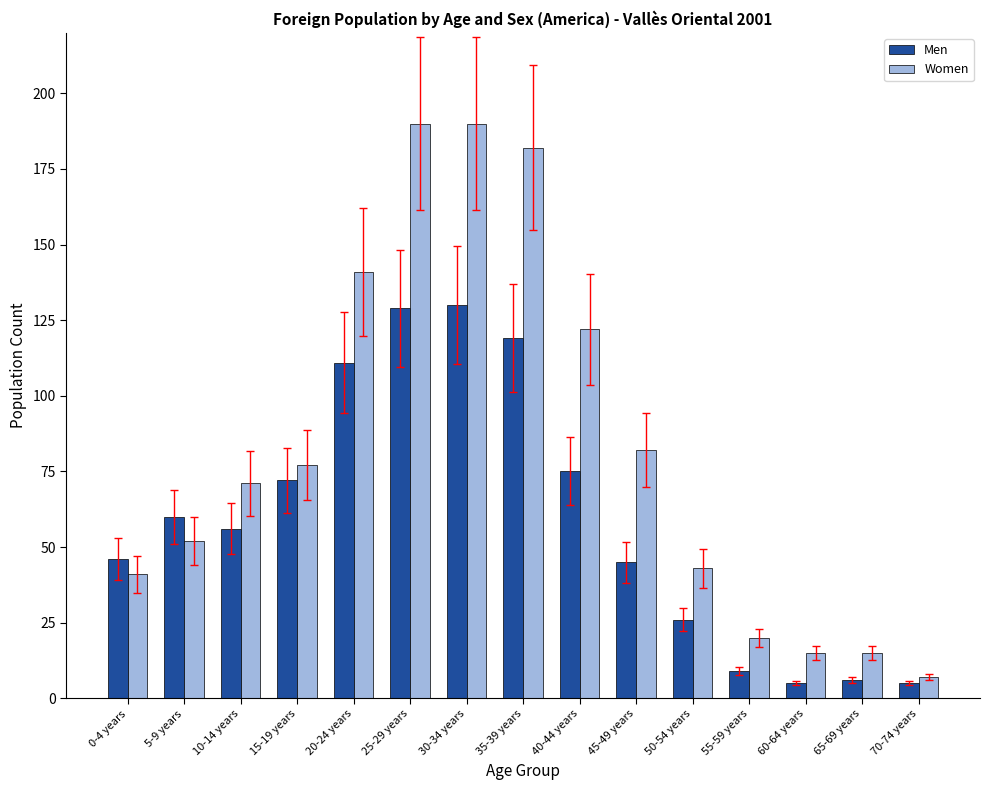

Is the value of Men at 10-14 years greater than the value of Women at 60-64 years?

Yes